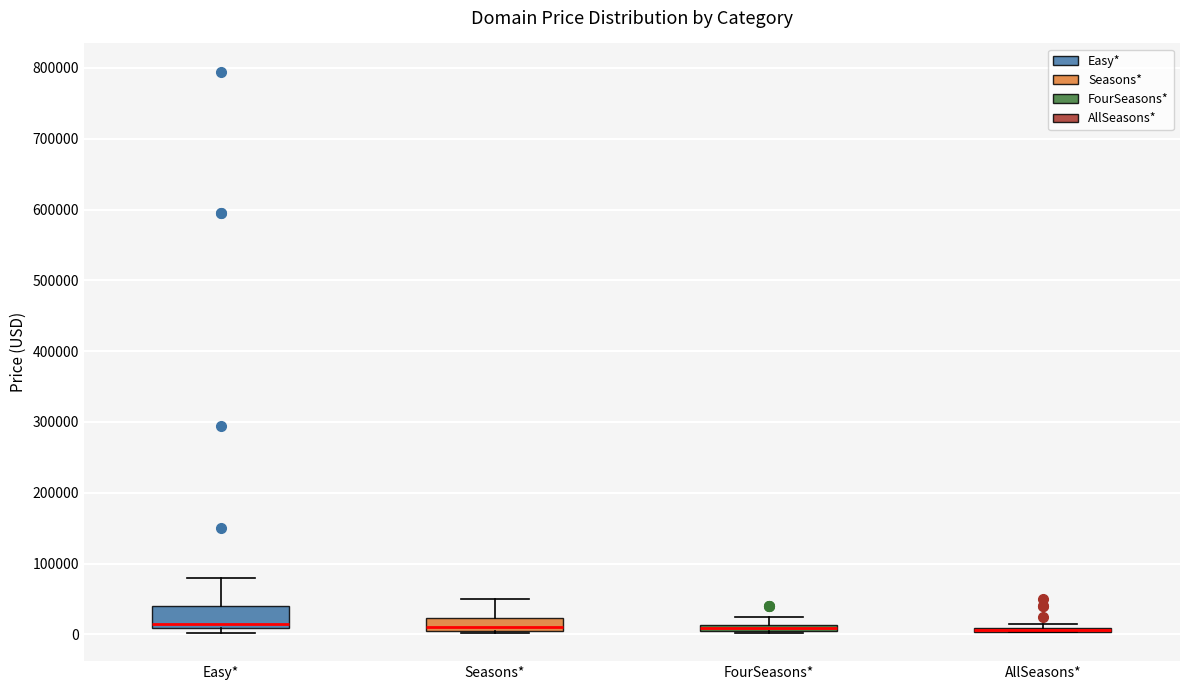

Which box is the tallest, from its lower edge to its upper edge?

Easy*